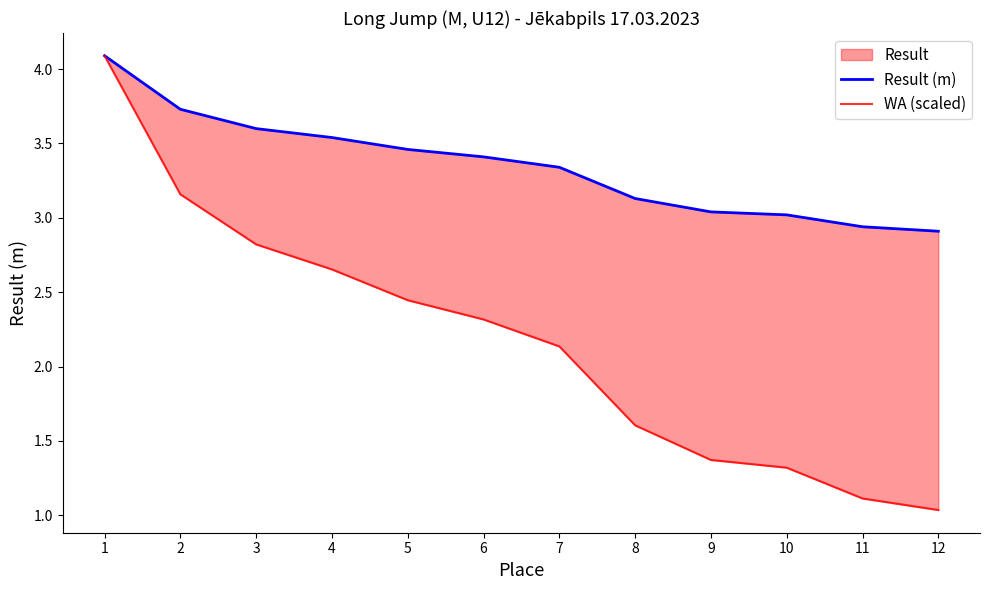

True or false: WA (scaled) and Result (m) intersect in this chart.

False